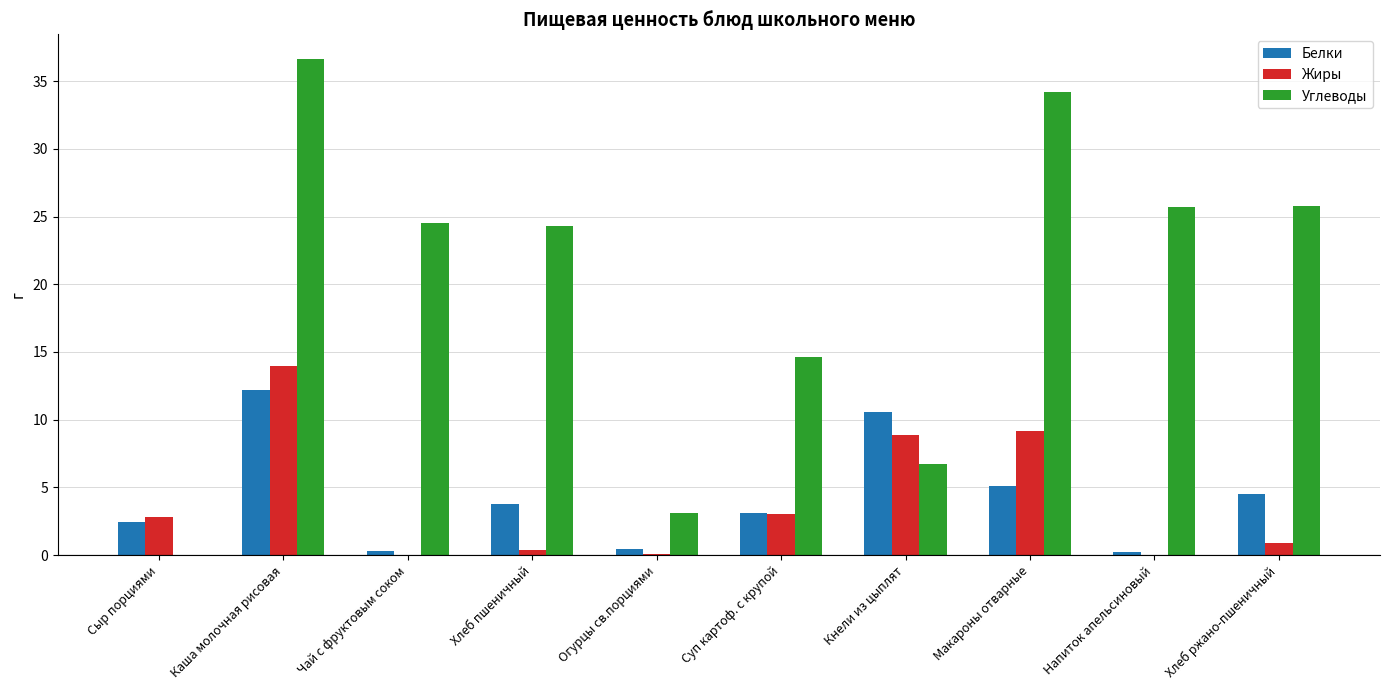

At which category is the sum across all series the highest?

Каша молочная рисовая